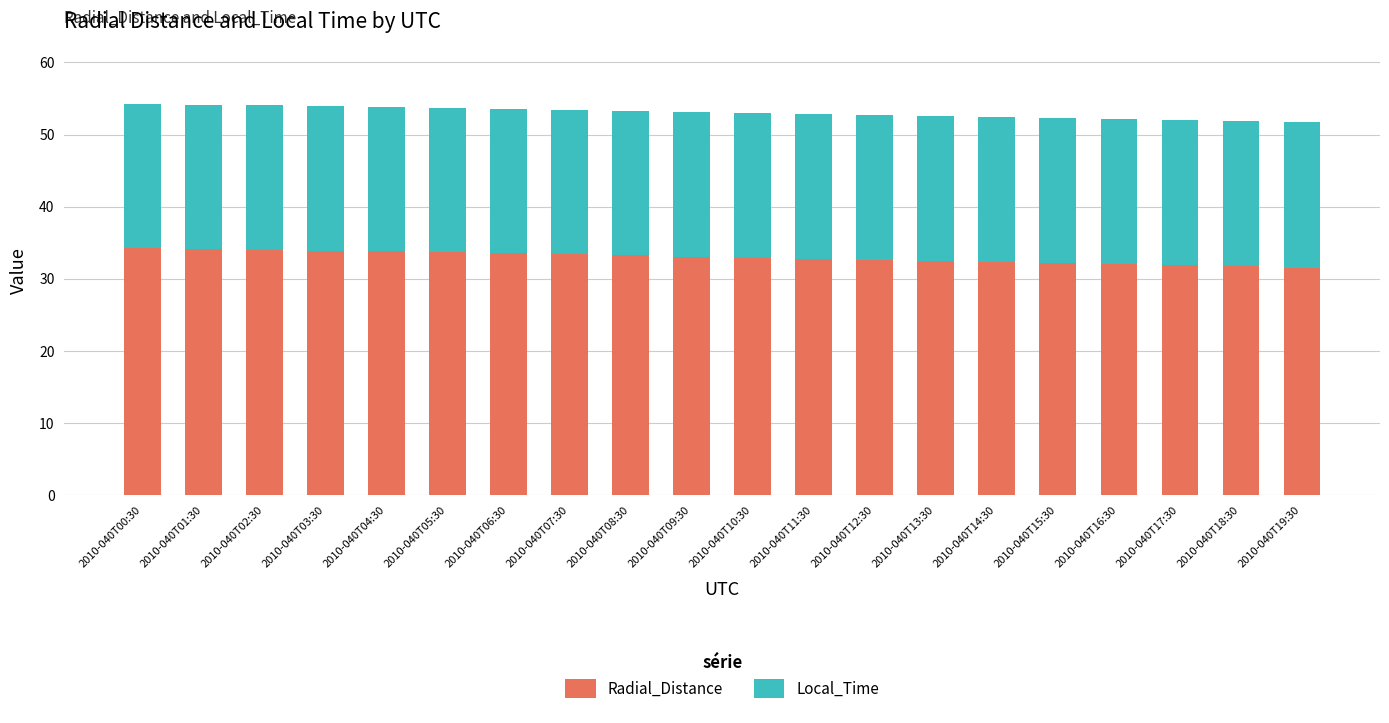

The Radial_Distance series shows 53.1 at 2010-040T07:30. True or false?

False